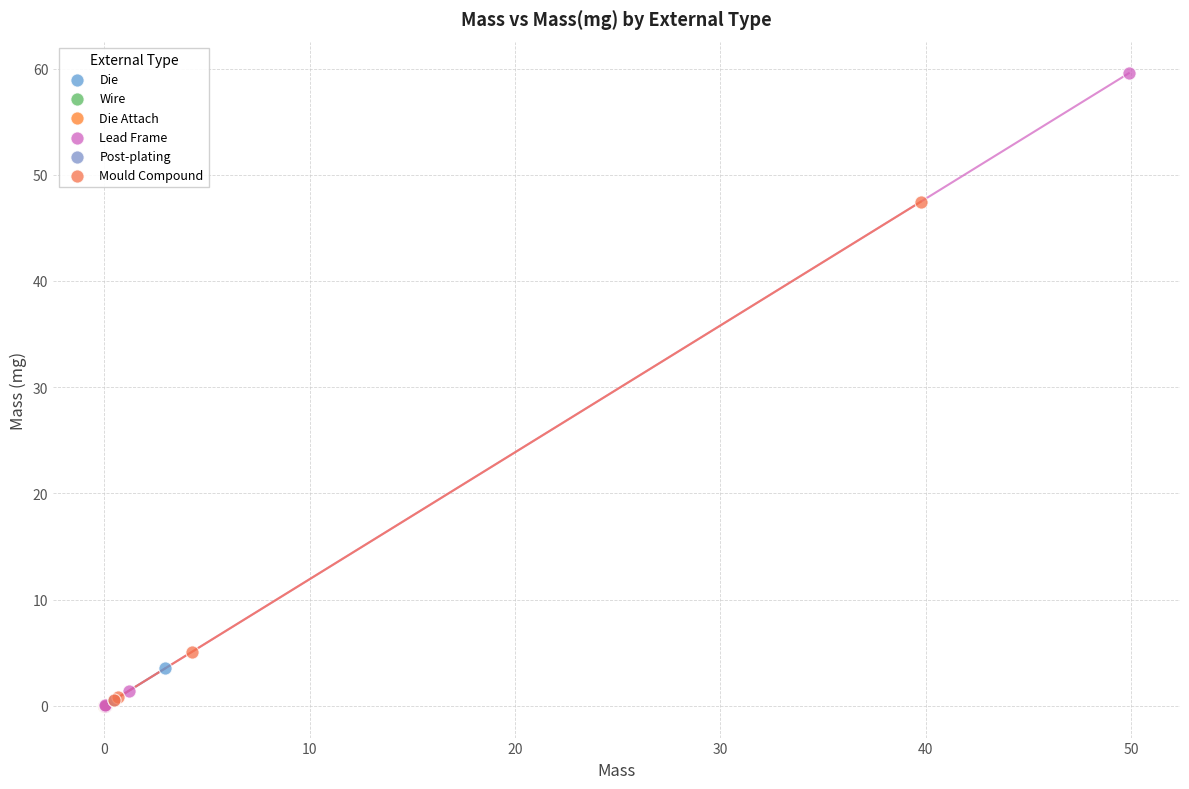

What are all the series names shown in the legend?

Die, Wire, Die Attach, Lead Frame, Post-plating, Mould Compound